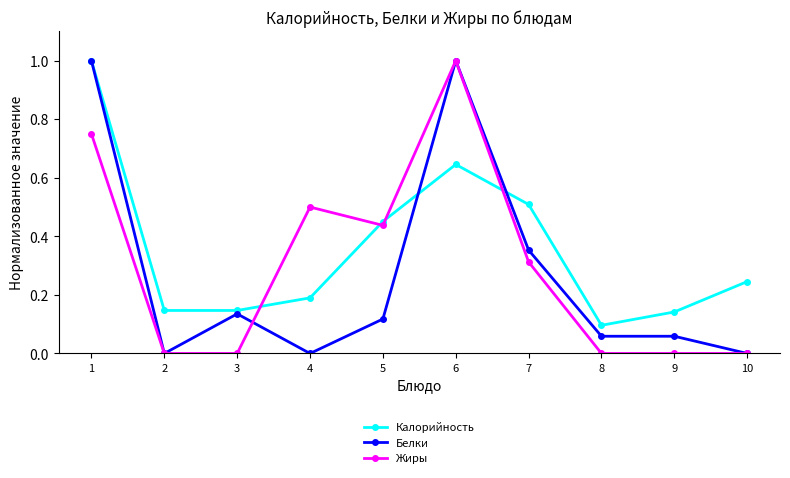

After their last crossing, which series has the higher values: Жиры or Калорийность?

Калорийность